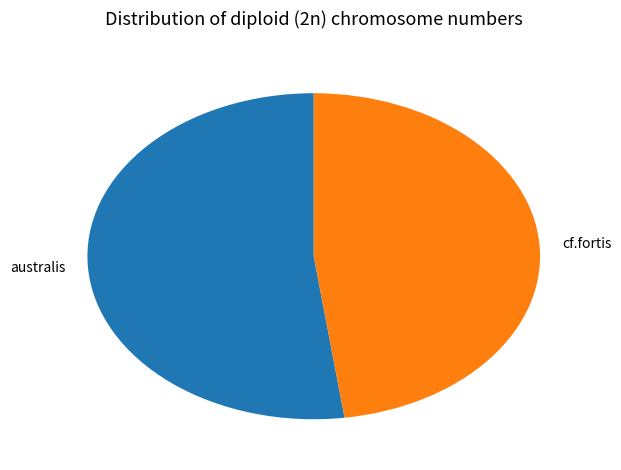

Do australis and cf.fortis together represent more than half of the pie?

Yes